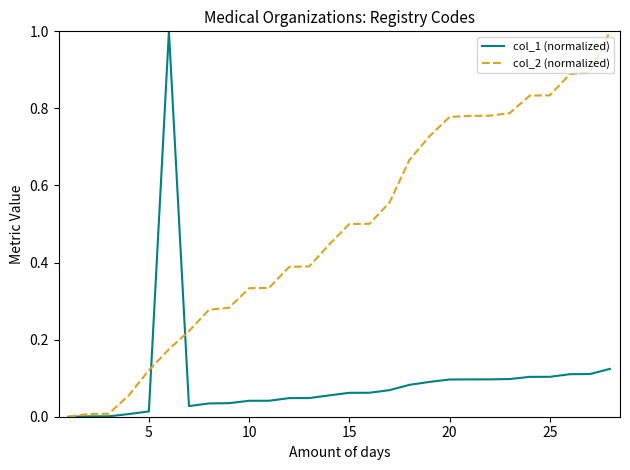

What is the highest value of the col_1 (normalized) series?

1.0